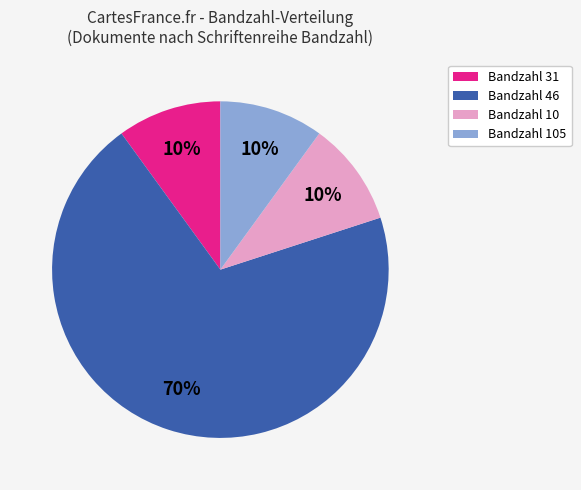

Is there a majority slice in this chart?

Yes